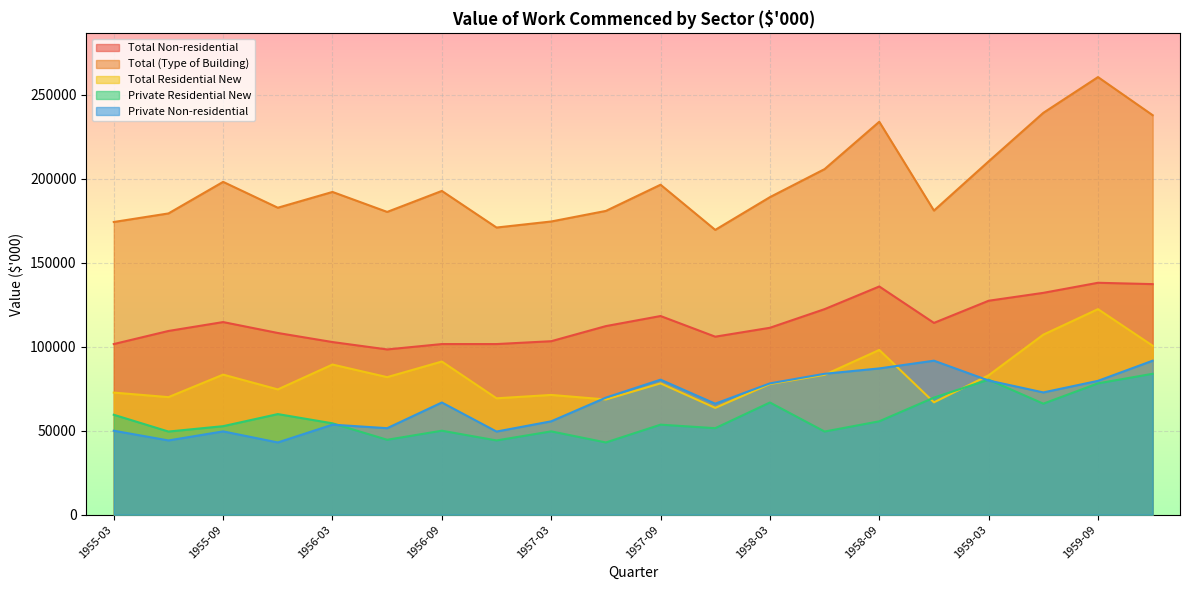

What is the difference between the second highest and minimum values in the Private Residential New series?

37400